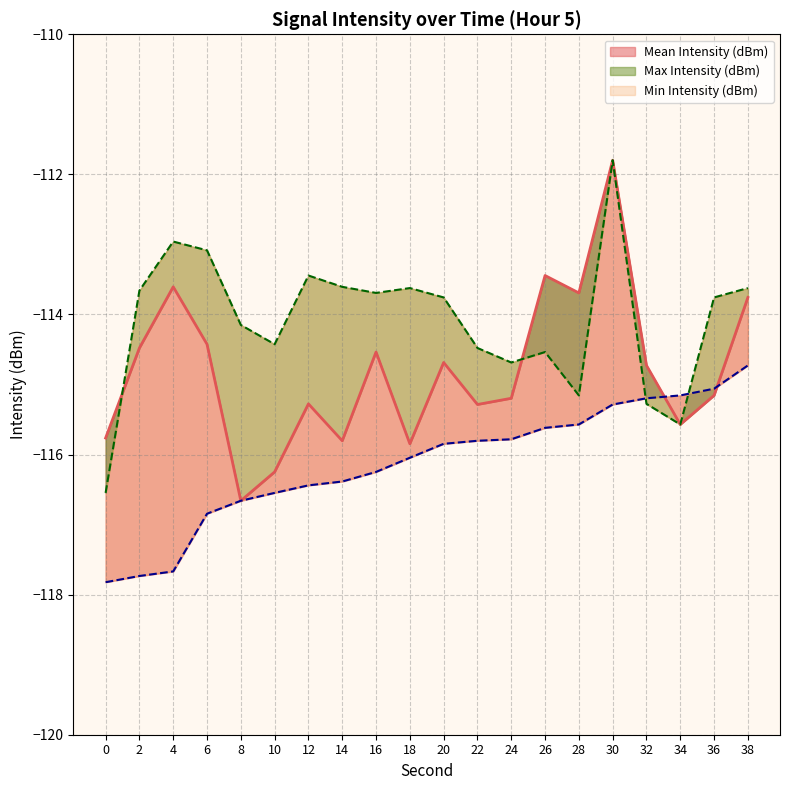

True or false: Max Intensity (dBm) has more than 1 interior local peaks.

True